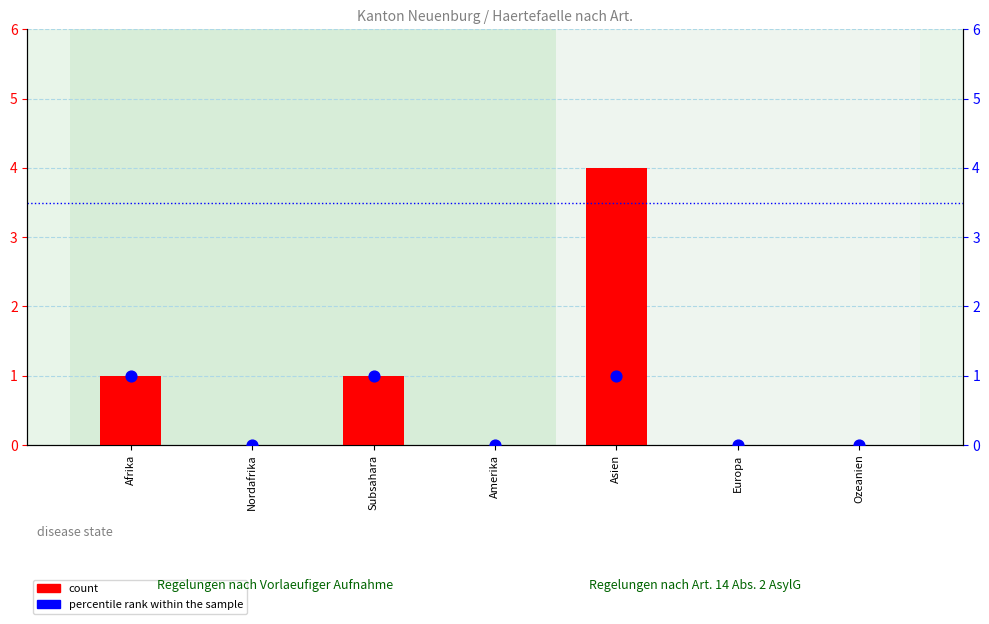

What are all the series names shown in the legend?

count, percentile rank within the sample